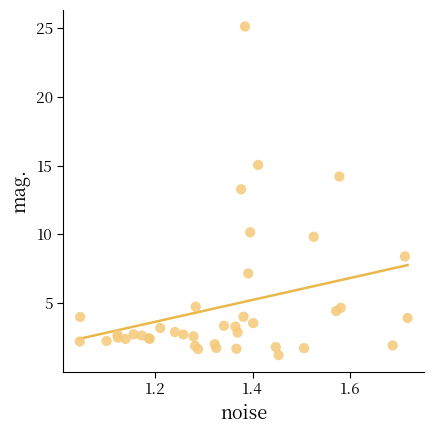

What Y value in the scatter plot is closest to 13?

13.3